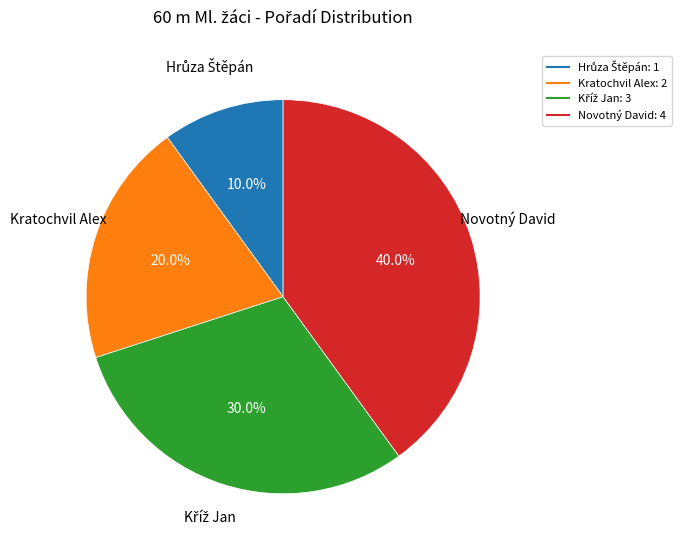

Which category has the biggest portion of the pie?

Novotný David